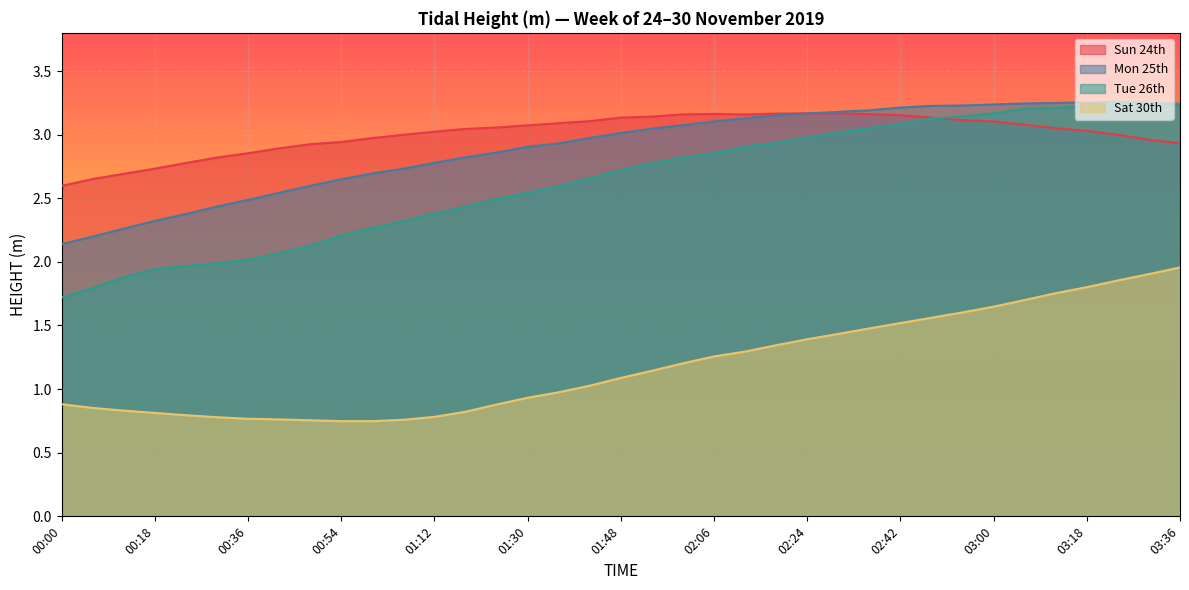

What is the difference between the maximum and second lowest values in the Tue 26th series?

1.5